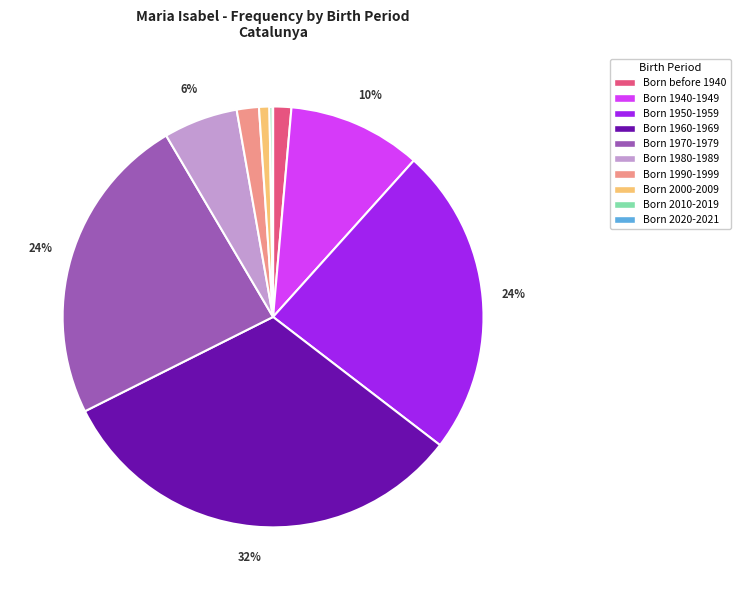

Is the sum of Born 1970-1979 and Born 1950-1959 greater than half?

No